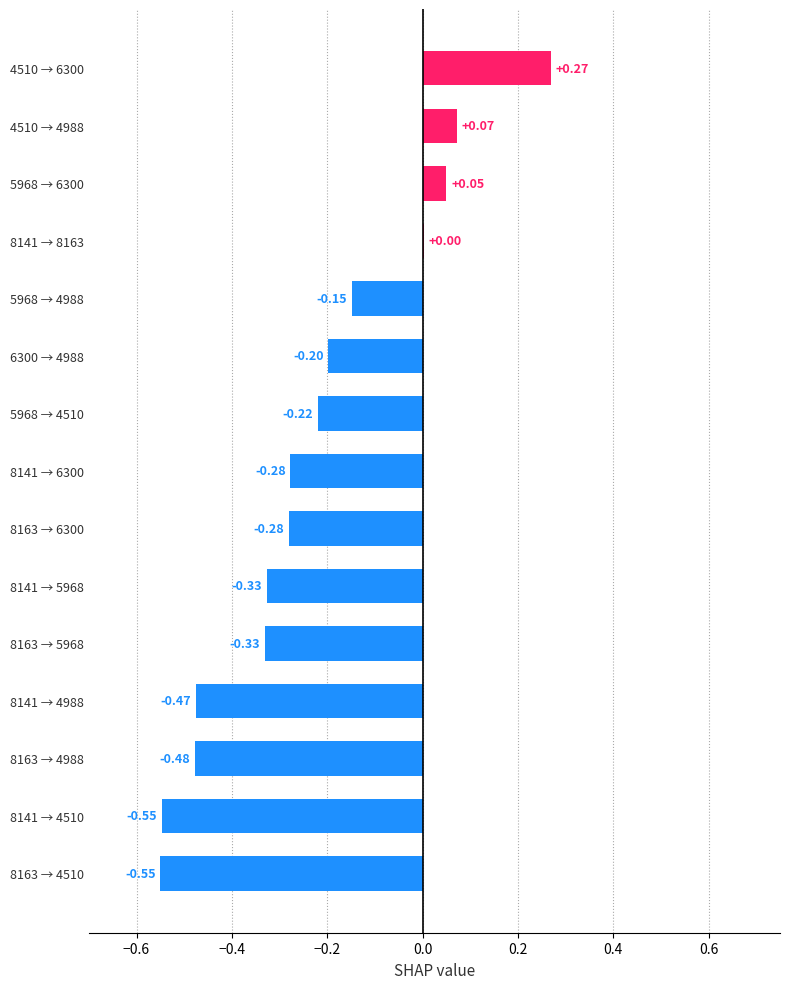

Which has a higher value, 8141 → 5968 or 8163 → 4988?

8141 → 5968